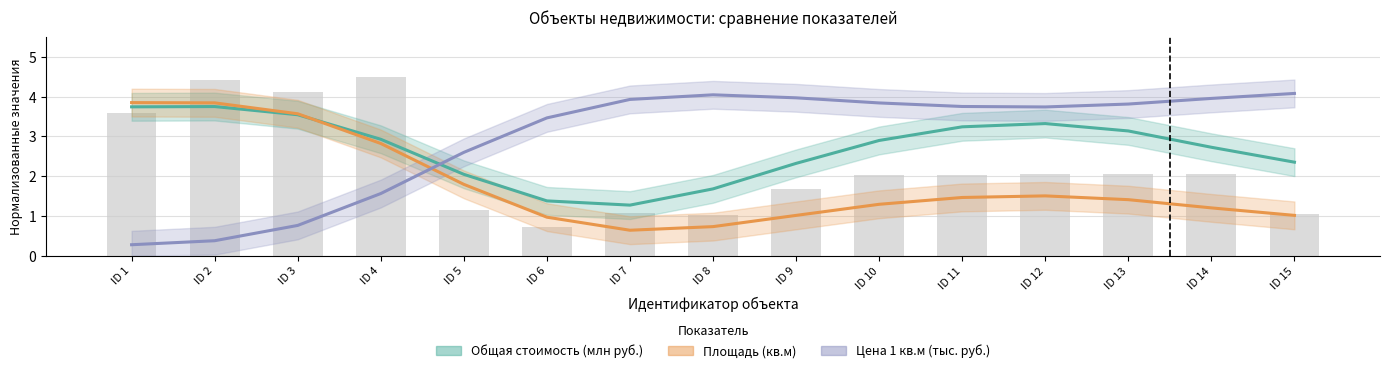

What is the value of the Площадь (кв.м) bar at the 3rd from the left?

3.6